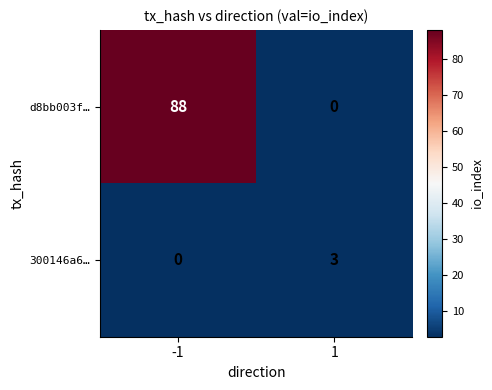

At which category is the sum across all series the highest?

-1